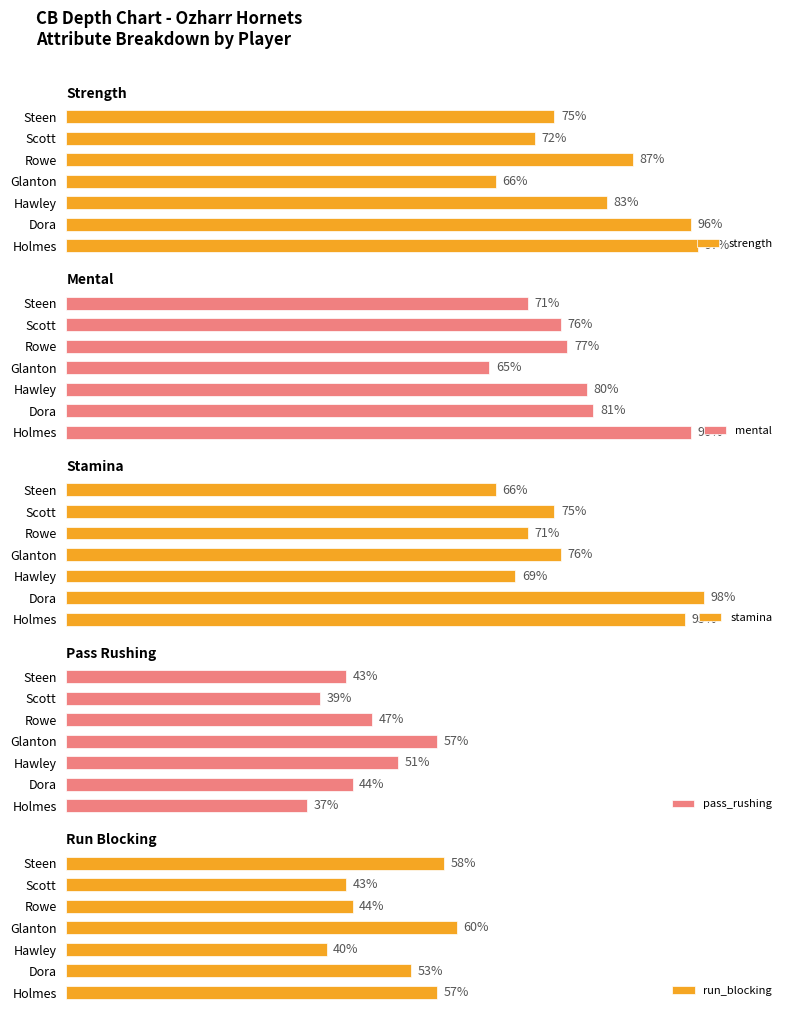

List the labels in order of strength value, largest first.

Holmes, Dora, Rowe, Hawley, Steen, Scott, Glanton